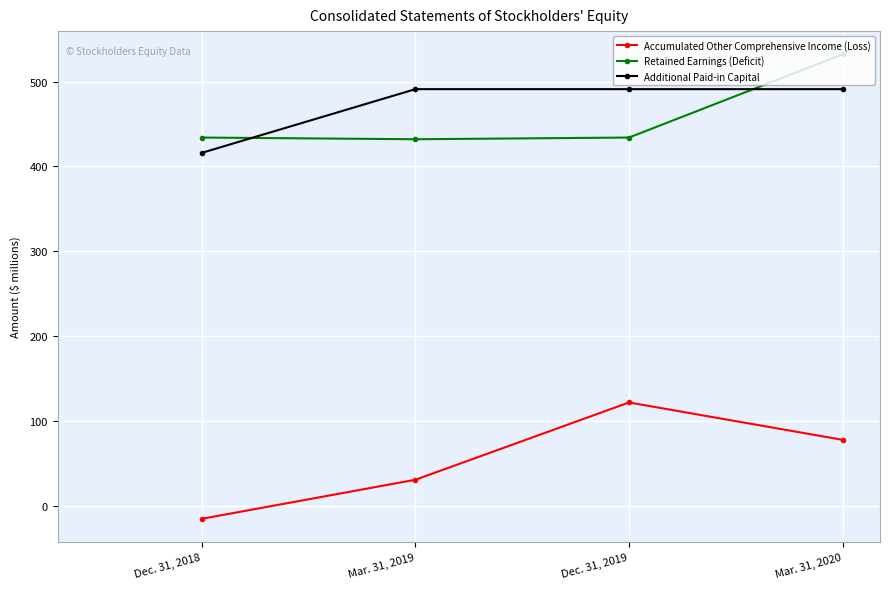

True or false: Retained Earnings (Deficit) and Accumulated Other Comprehensive Income (Loss) intersect in this chart.

False